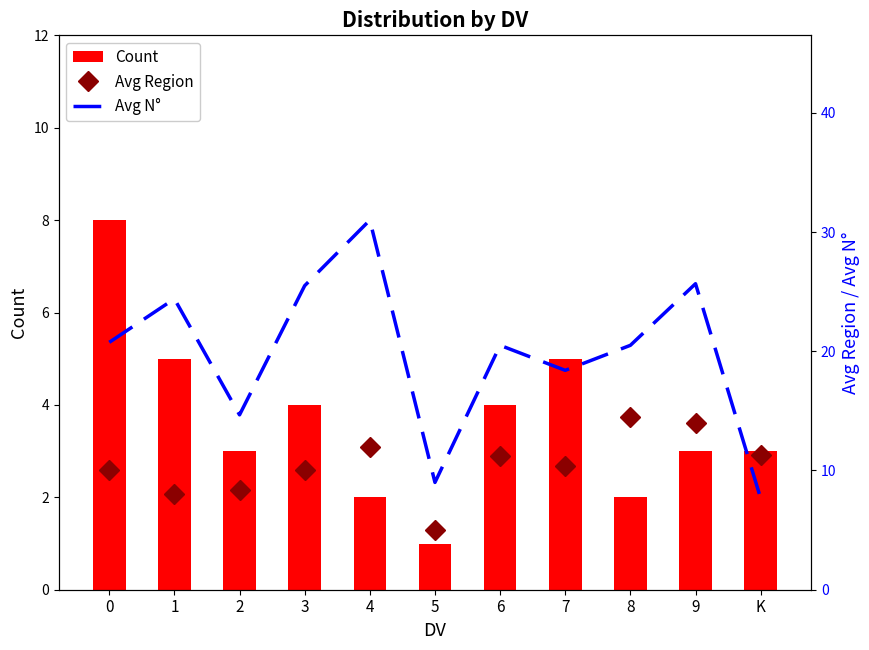

What is the total value across all series at 3?

39.5